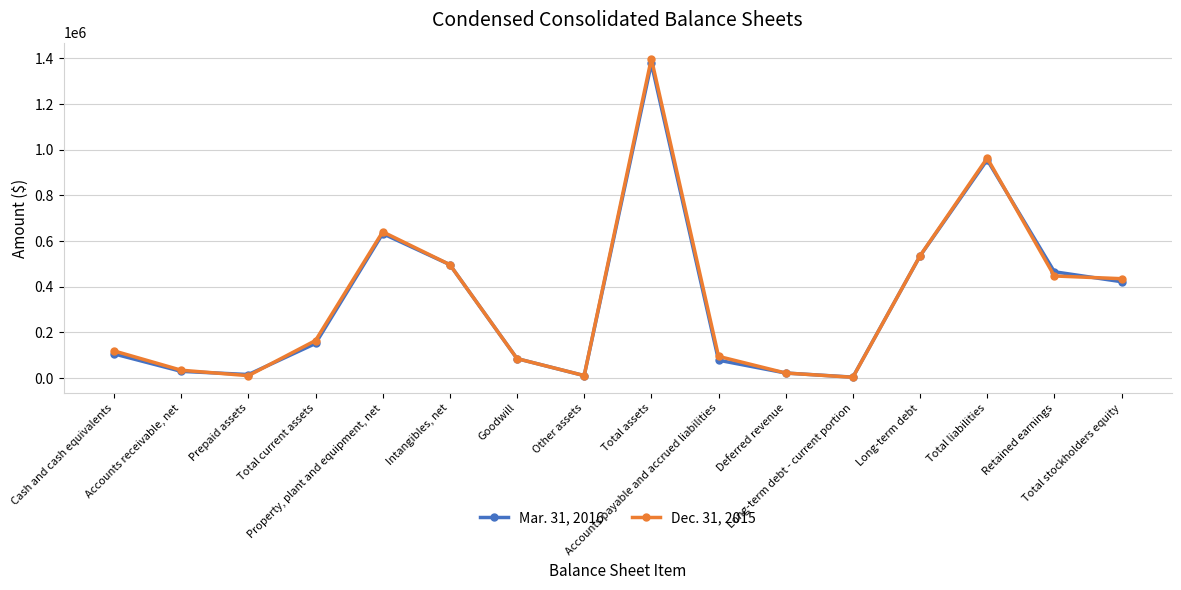

How many distinct data groups are displayed?

2